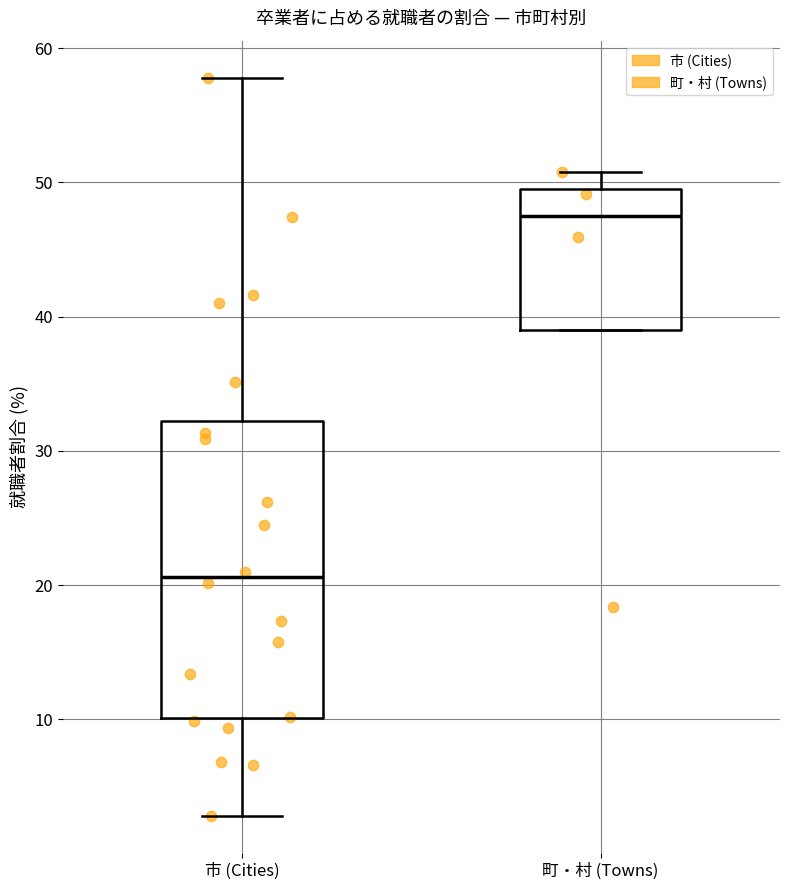

Reading left to right, read every box against the y-axis: the position of its median line, the range the box covers, and the ends of its whiskers. The values are not printed on the chart, so give them approximately, as read against the axis.

市 (Cities): median 21, box 10 to 32, whiskers 3 to 58
町・村 (Towns): median 48, box 39 to 50, whiskers 39 to 51